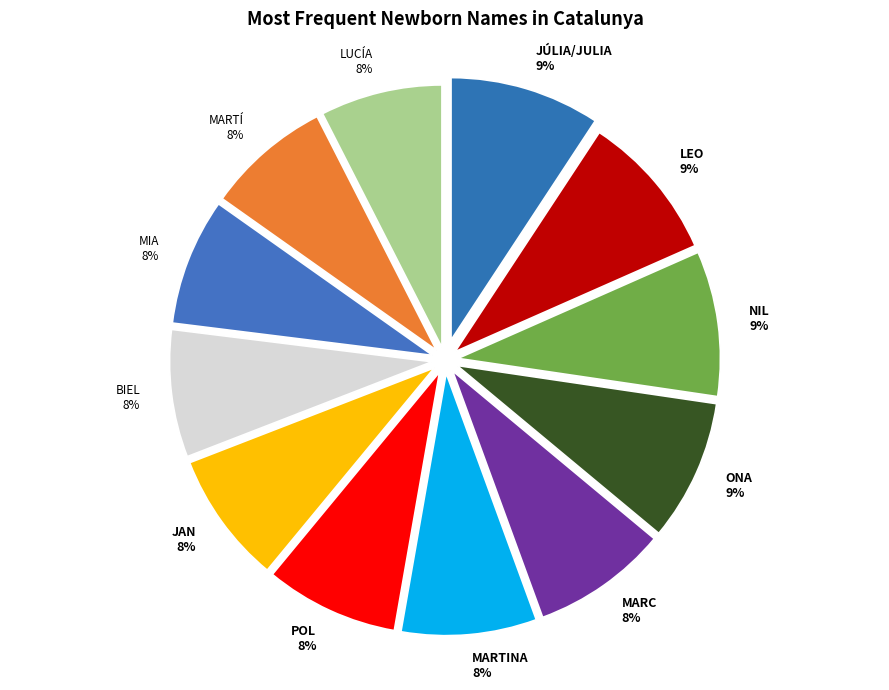

The LUCÍA slice represents 14% of the pie. True or false?

False